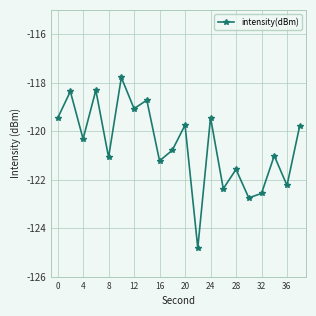

What is the maximum value shown in the chart?

-117.8